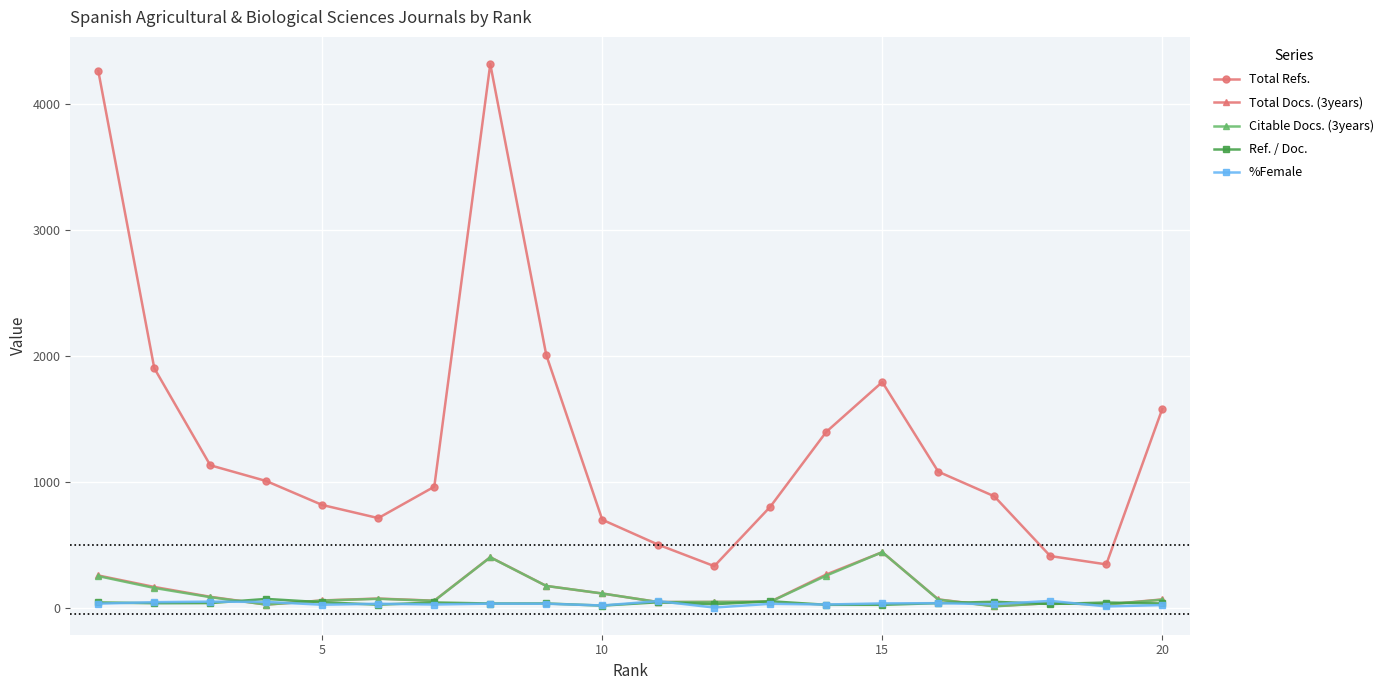

True or false: Total Refs. and Citable Docs. (3years) intersect in this chart.

False